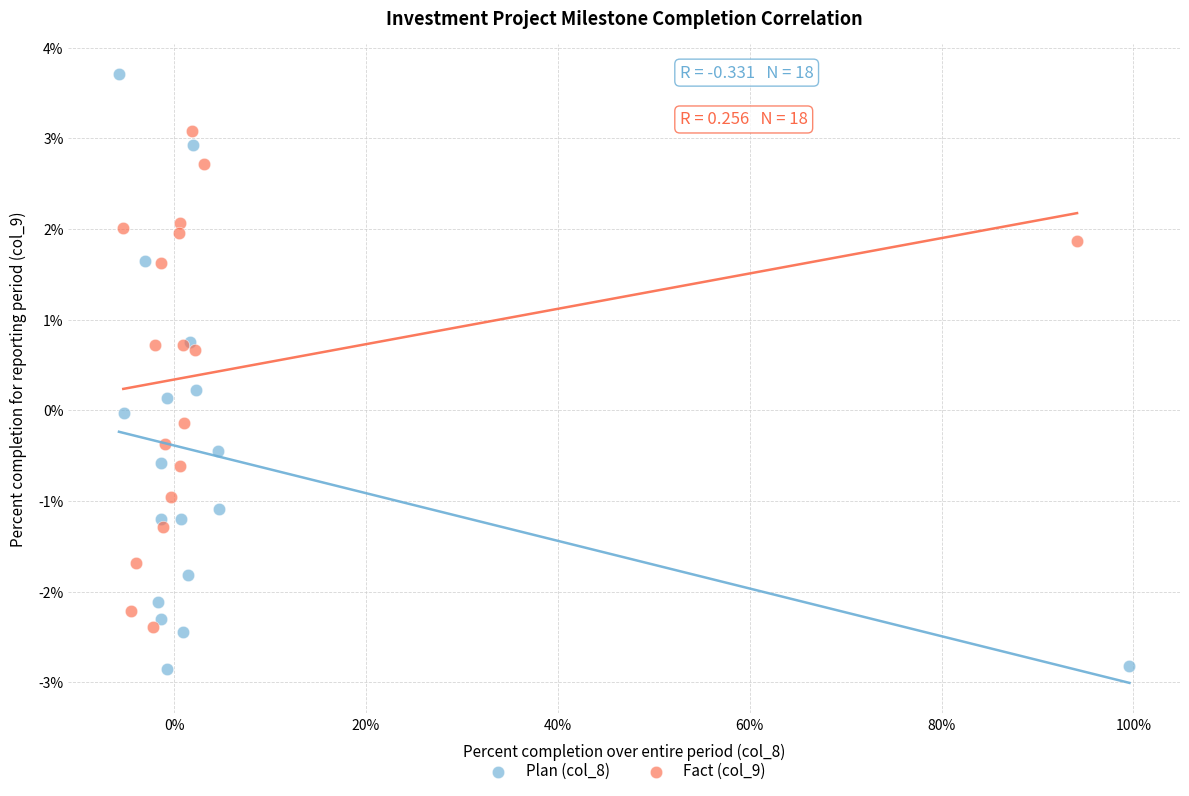

Which series reaches the minimum Y coordinate?

Plan (col_8)